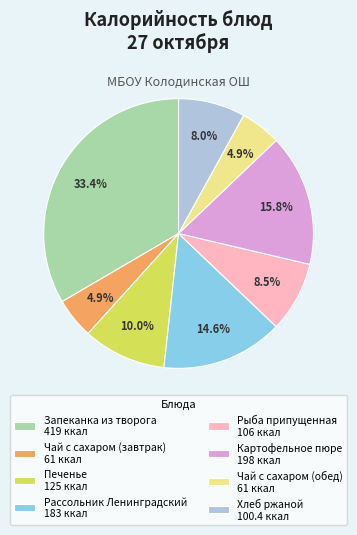

What percentage is NOT represented by Хлеб ржаной?

92.0%